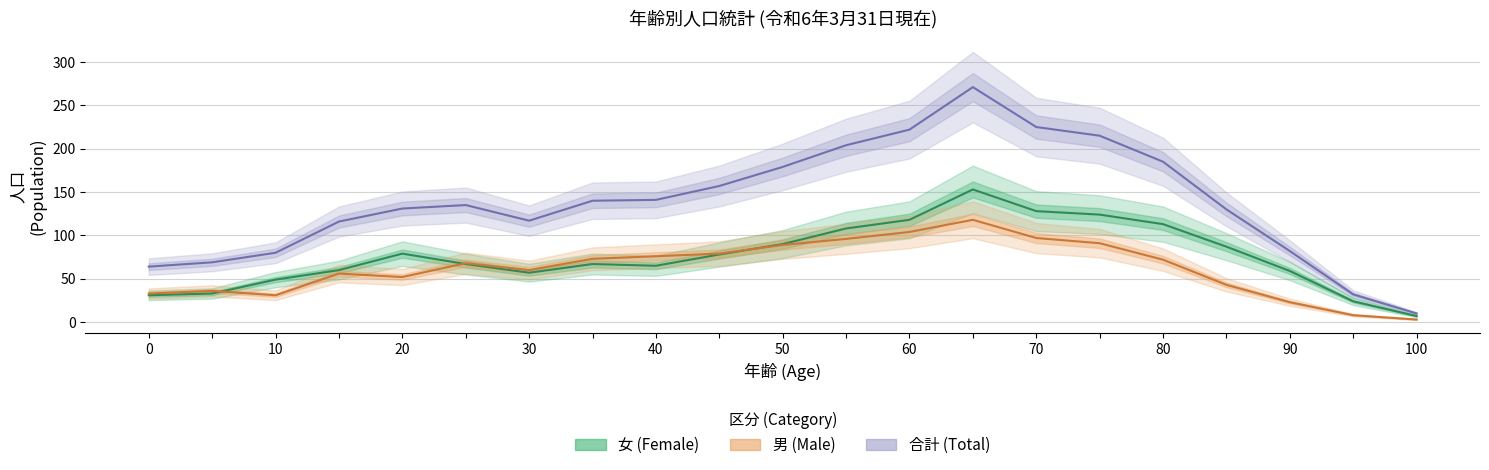

Between 35 and 50, which series saw the biggest shift?

合計